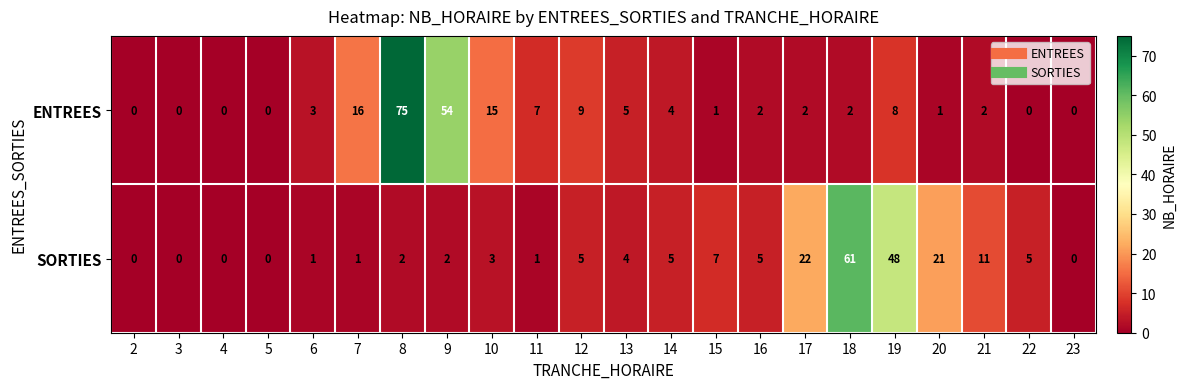

At how many categories does at least one series exceed 50?

3